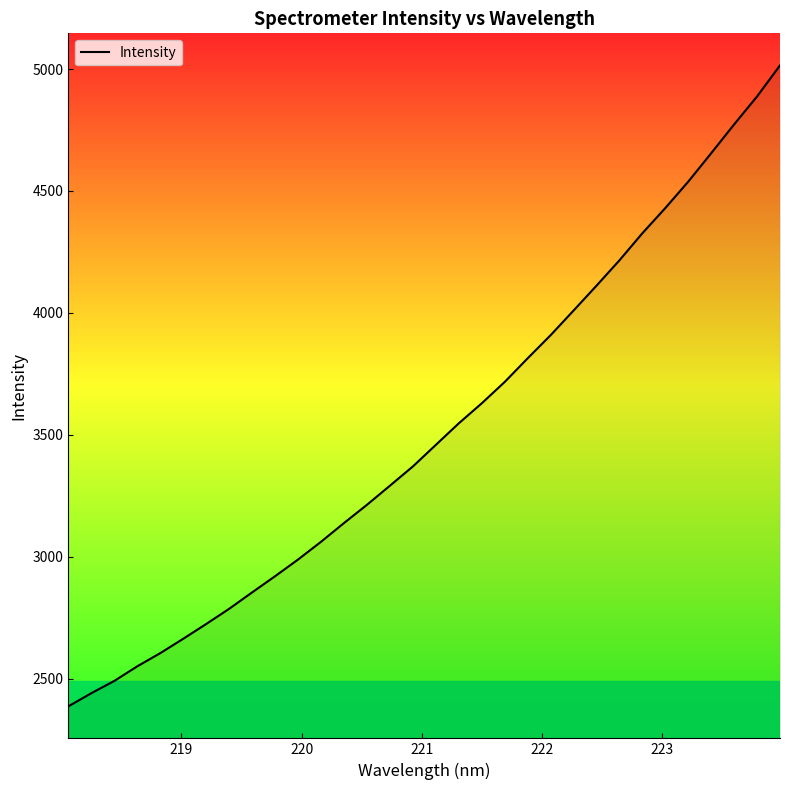

What is the average value?

3516.7